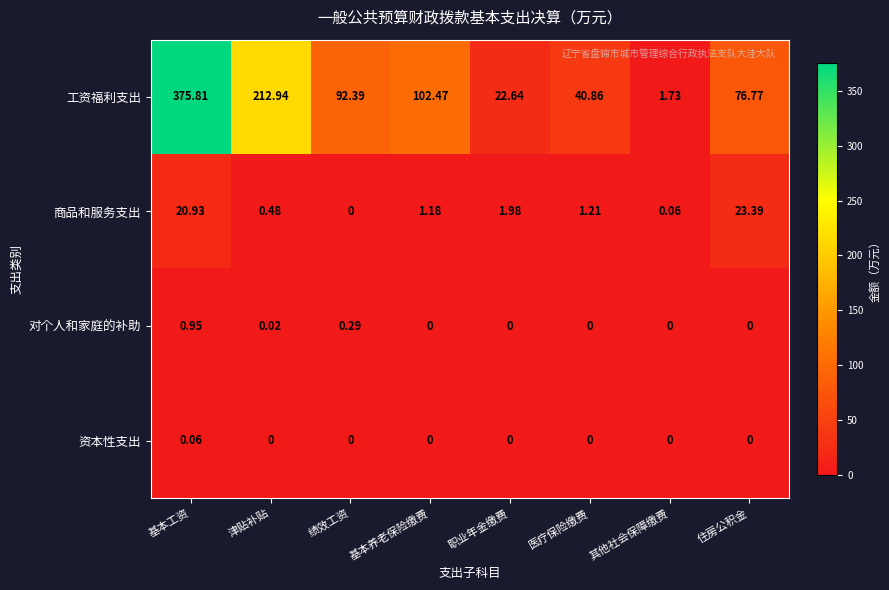

Which series changed the most between 基本养老保险缴费 and 医疗保险缴费?

工资福利支出